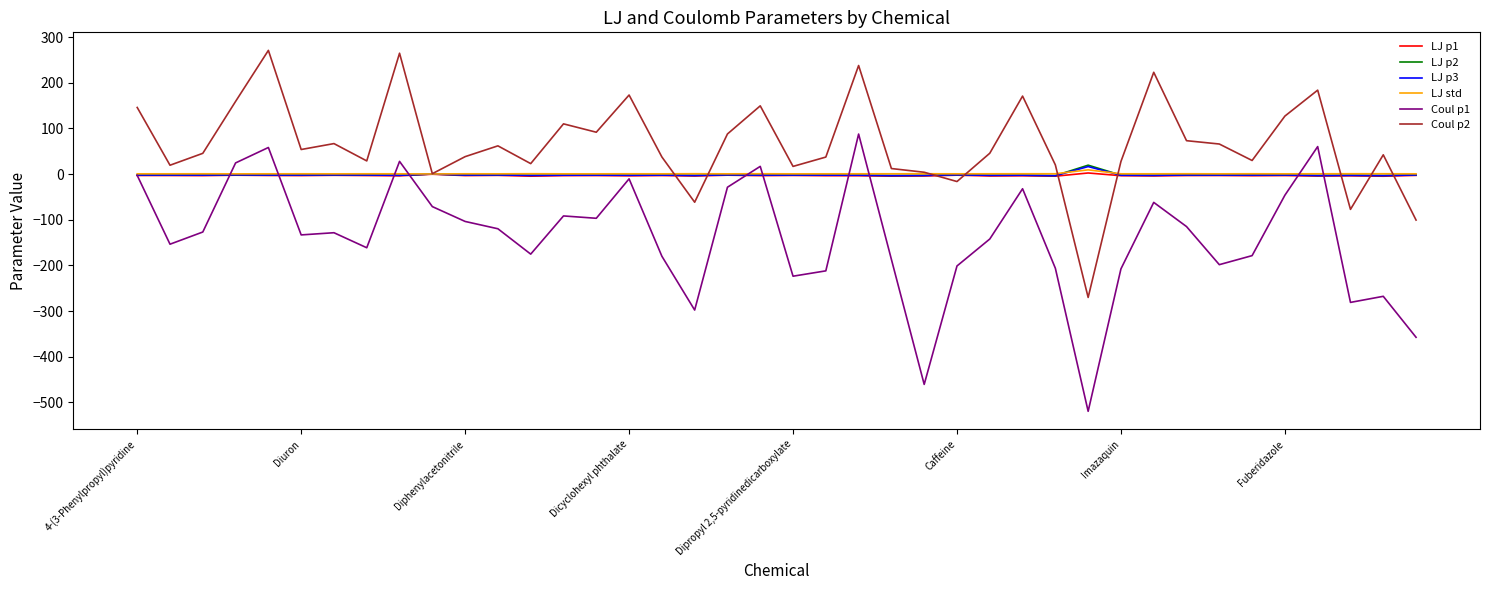

What is the maximum value shown in the chart?

270.7